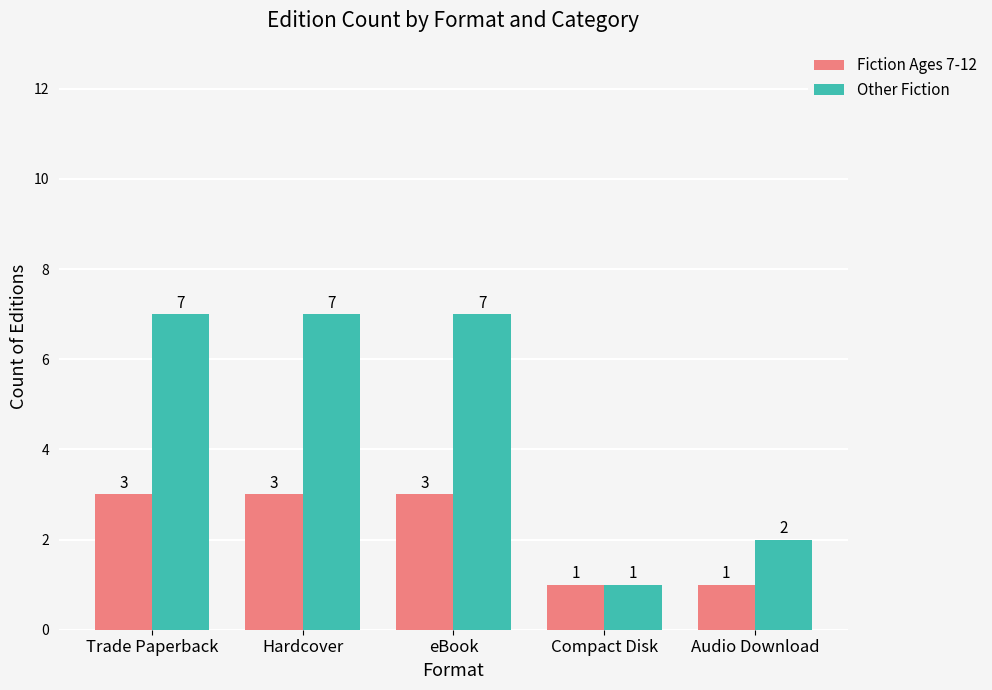

Which series has the largest total across all categories?

Other Fiction